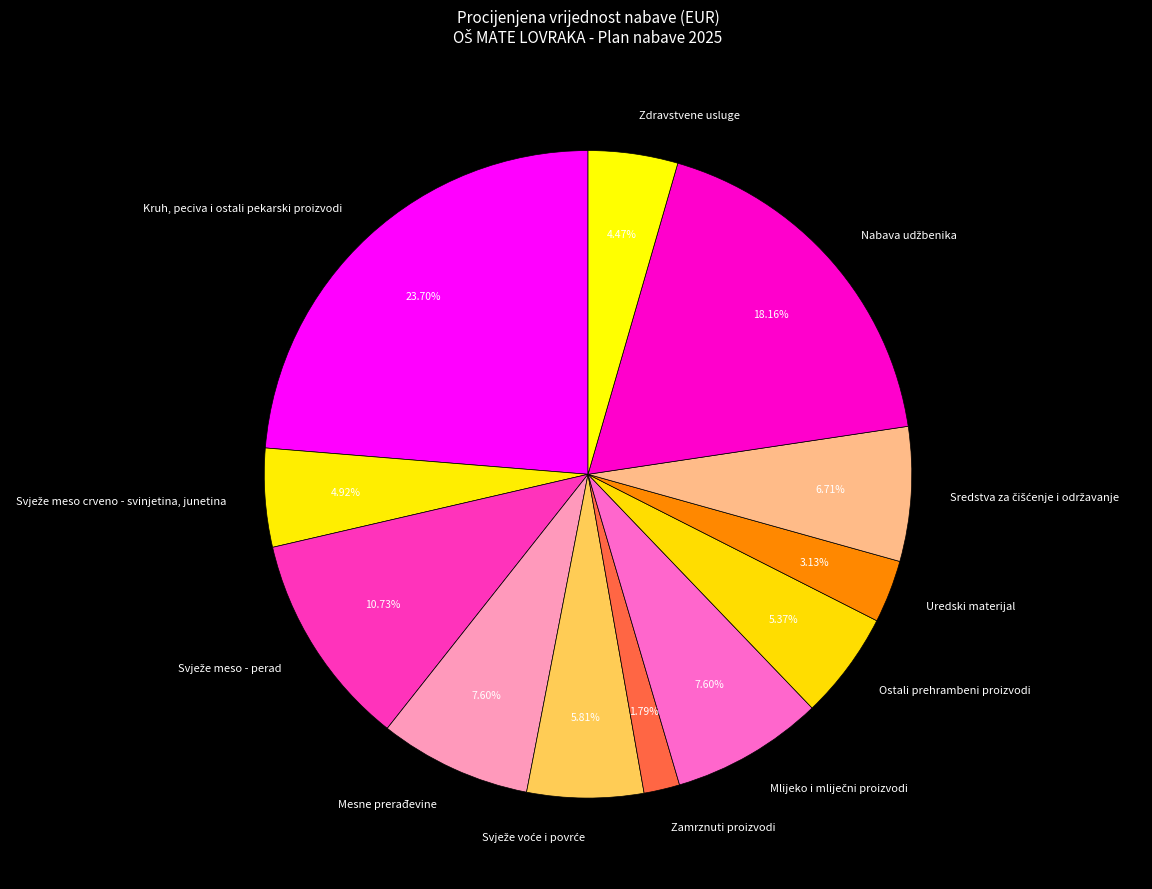

Between Uredski materijal and Ostali prehrambeni proizvodi, which is larger?

Ostali prehrambeni proizvodi